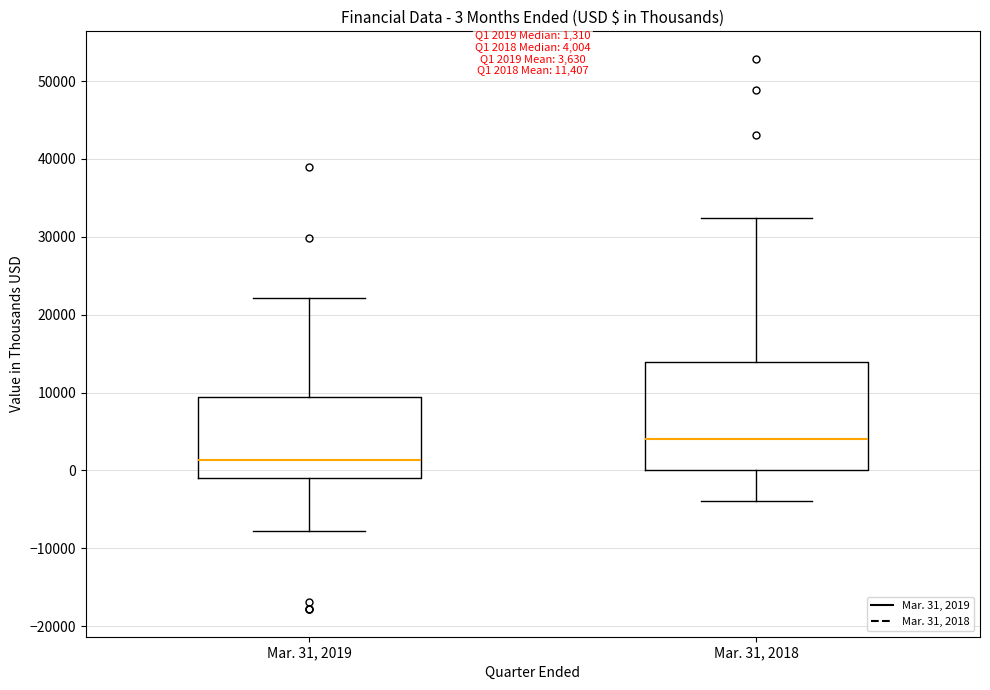

Comparing the boxes themselves (not the whiskers), which one is the tallest?

Mar. 31, 2018